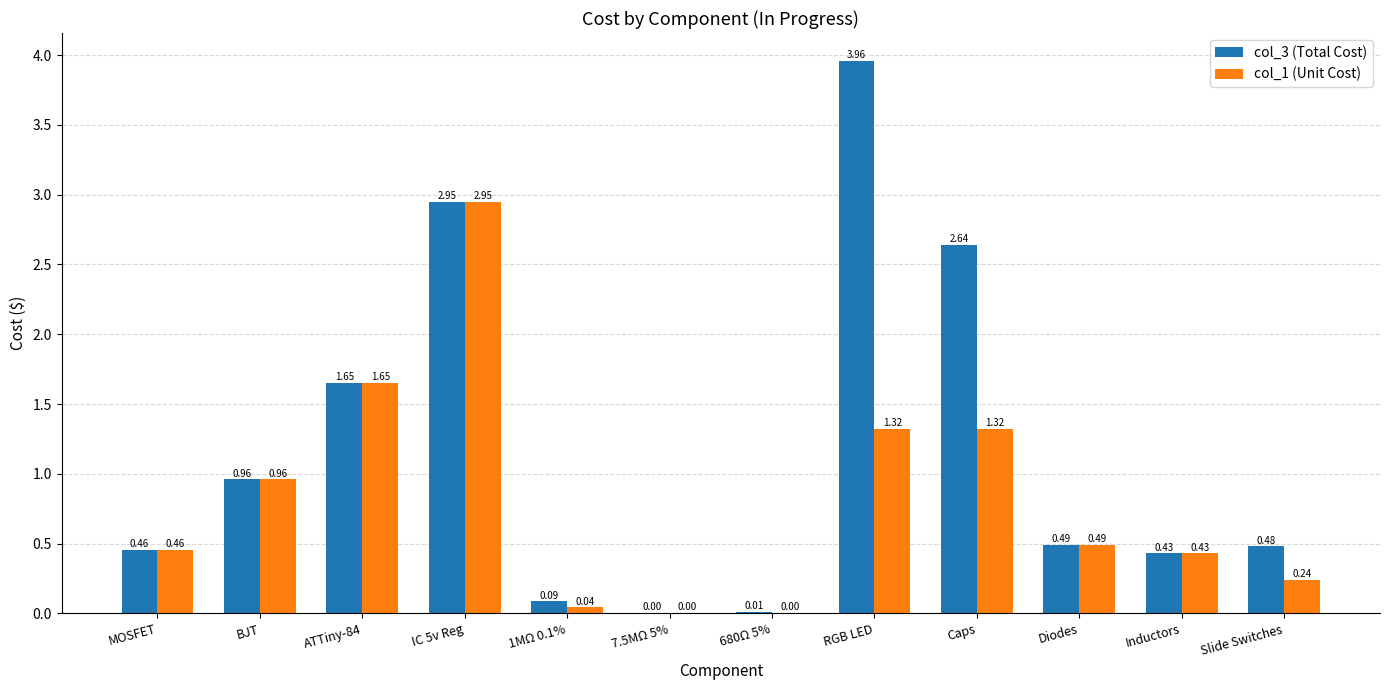

Between MOSFET and Caps, which series saw the biggest shift?

col_3 (Total Cost)